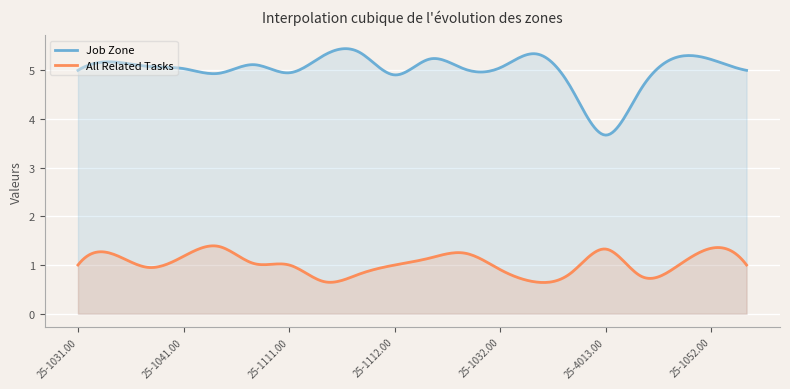

What are all the series names shown in the legend?

Job Zone, All Related Tasks